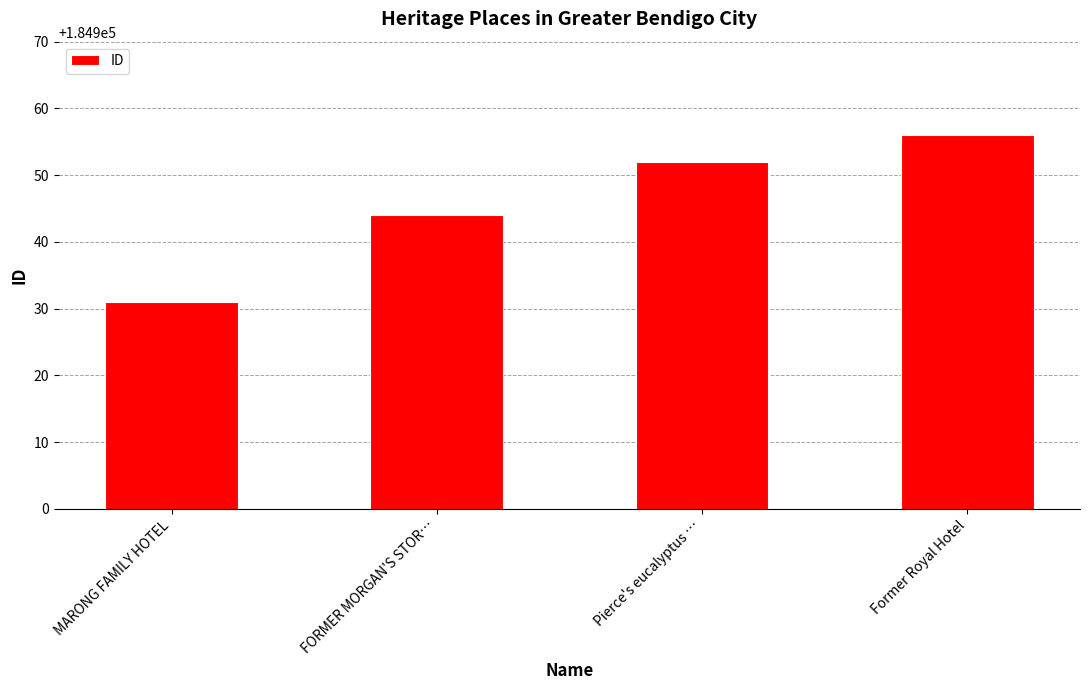

Reading left to right, extract all data points from this chart.

184931	184944	184952	184956